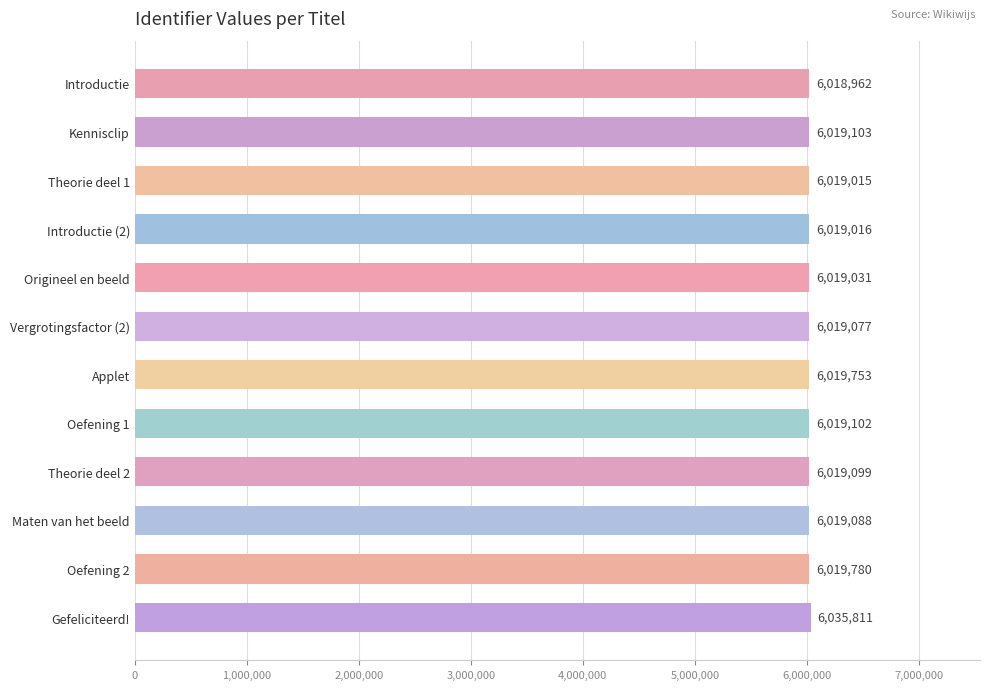

Reading top to bottom, extract all data points from this chart.

Introductie=6018962	Kennisclip=6019103	Theorie deel 1=6019015	Introductie (2)=6019016	Origineel en beeld=6019031	Vergrotingsfactor (2)=6019077	Applet=6019753	Oefening 1=6019102	Theorie deel 2=6019099	Maten van het beeld=6019088	Oefening 2=6019780	Gefeliciteerd!=6035811